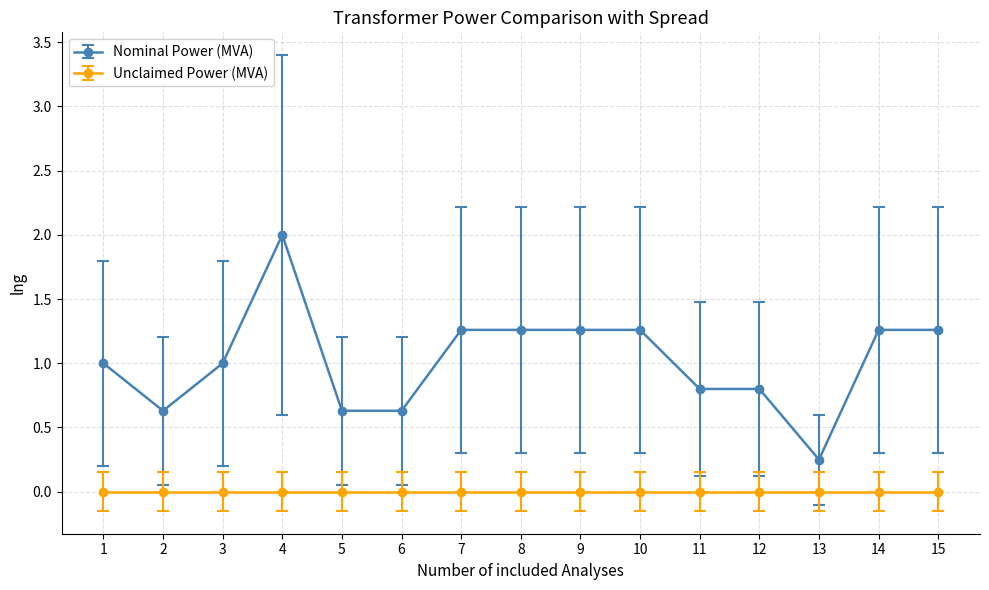

What is the smallest value displayed?

0.0